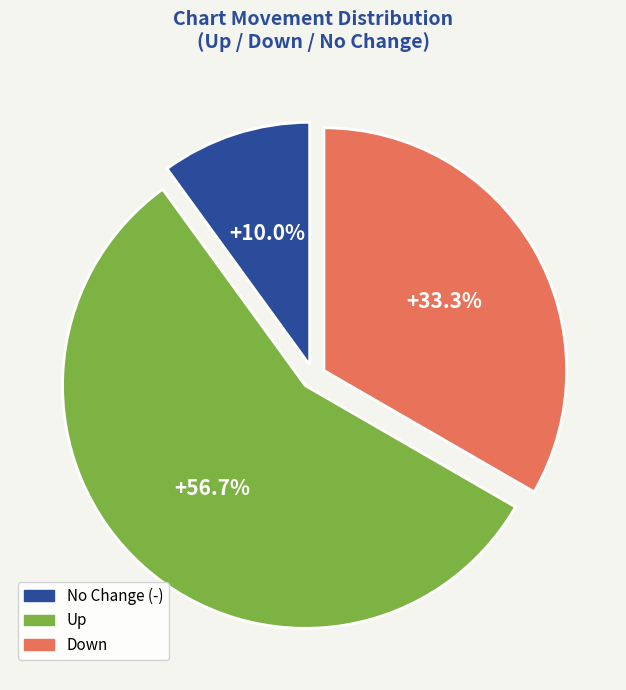

To the nearest percent, what is the average slice percentage?

33%